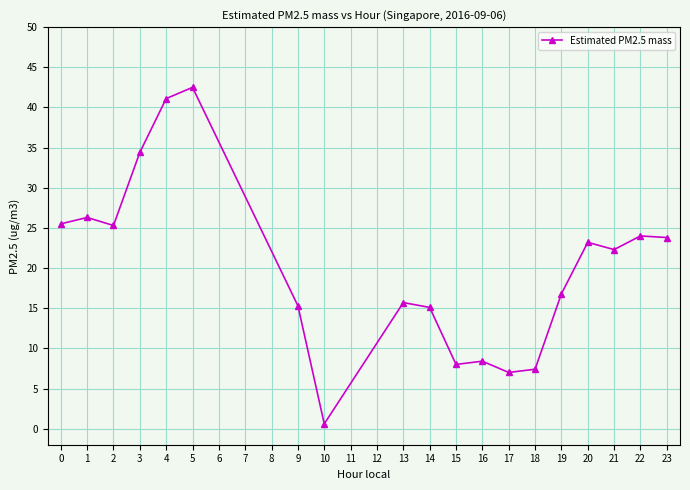

What is the ratio of the value at 18 to the value at 3?

0.2